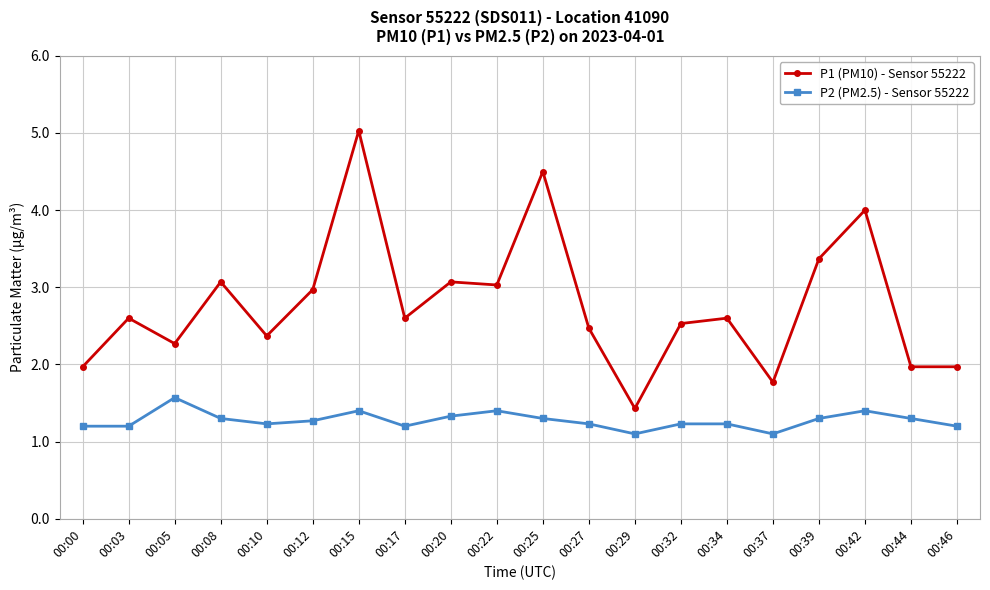

Reading left to right, list all the values displayed in this chart.

P1 (PM10) - Sensor 55222: 2.0	2.6	2.3	3.1	2.4	3.0	5.0	2.6	3.1	3.0	4.5	2.5	1.4	2.5	2.6	1.8	3.4	4.0	2.0	2.0
P2 (PM2.5) - Sensor 55222: 1.2	1.2	1.6	1.3	1.2	1.3	1.4	1.2	1.3	1.4	1.3	1.2	1.1	1.2	1.2	1.1	1.3	1.4	1.3	1.2